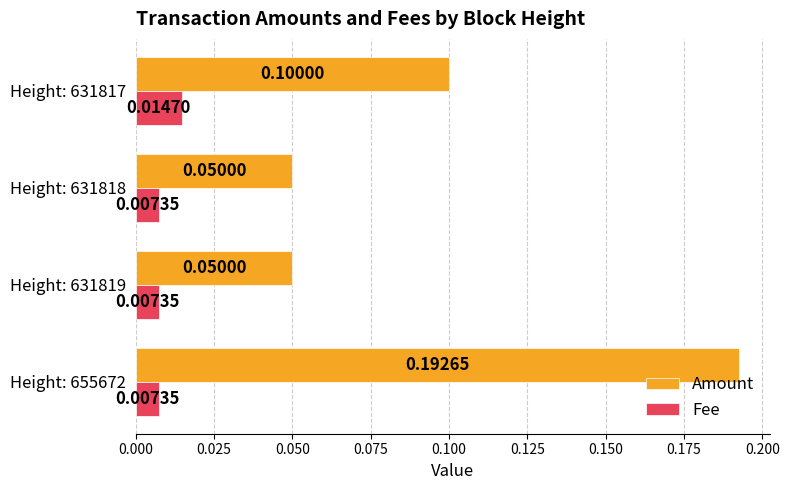

Which series has the largest range (max minus min)?

Amount